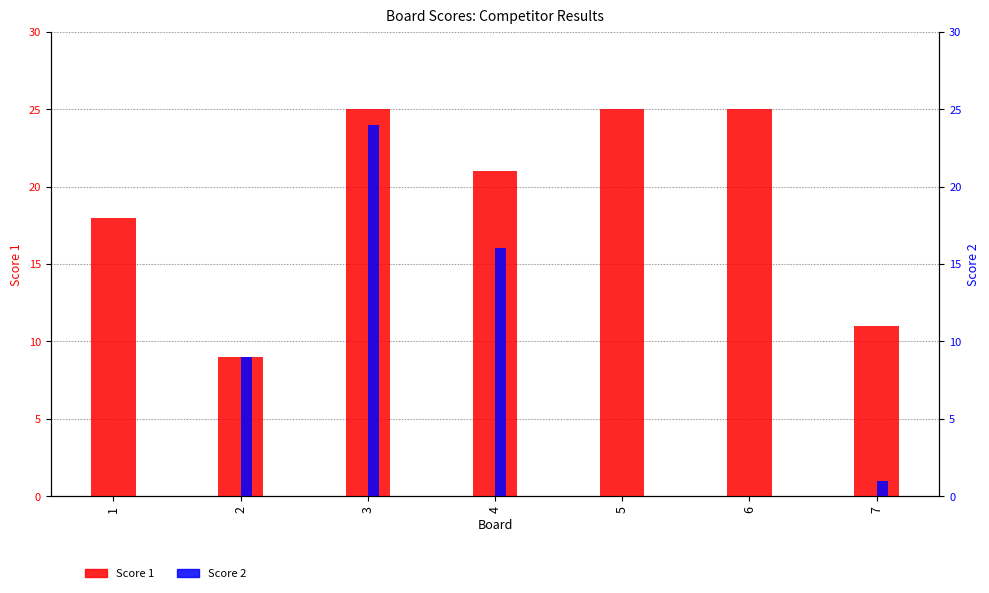

True or false: Score 1 has a value of 25 at 6.

True